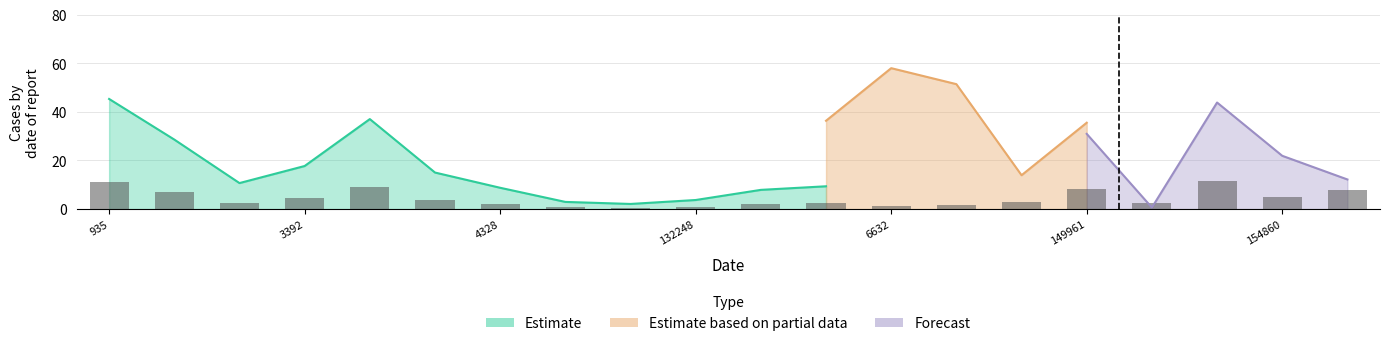

Is the value of Estimate at 935 greater than the value of Forecast at 154662?

Yes